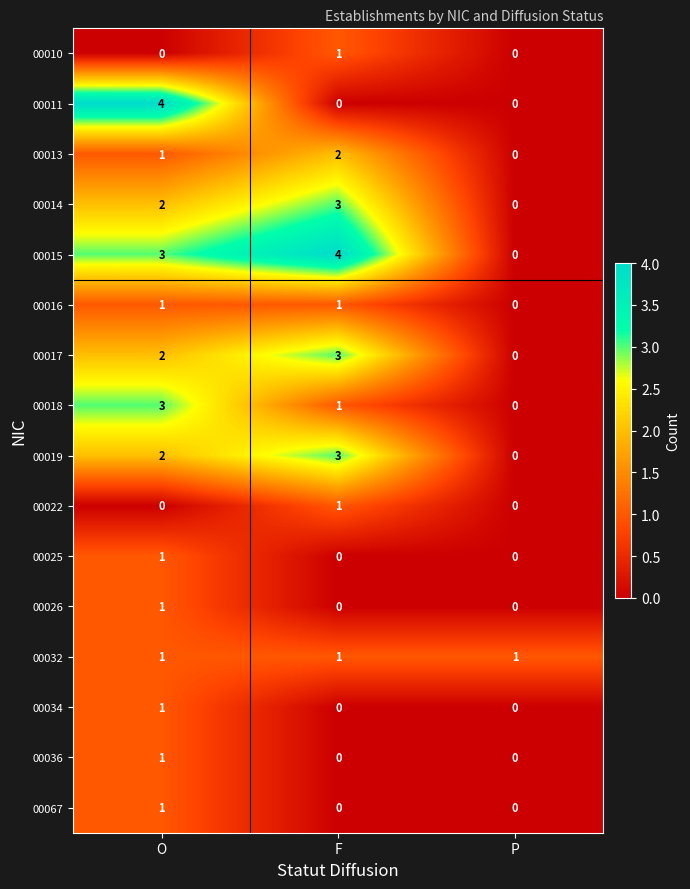

True or false: 00034 has a value of 2 at O.

False